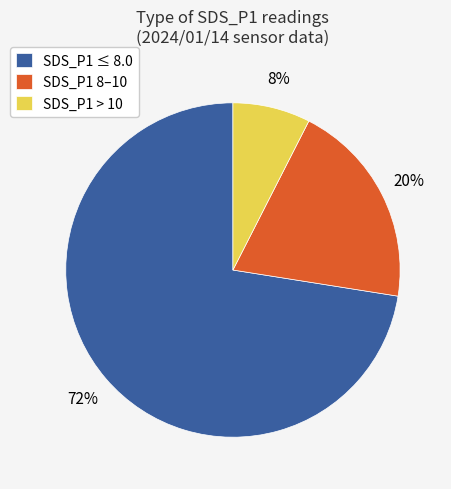

Which slice is the largest?

SDS_P1 ≤ 8.0